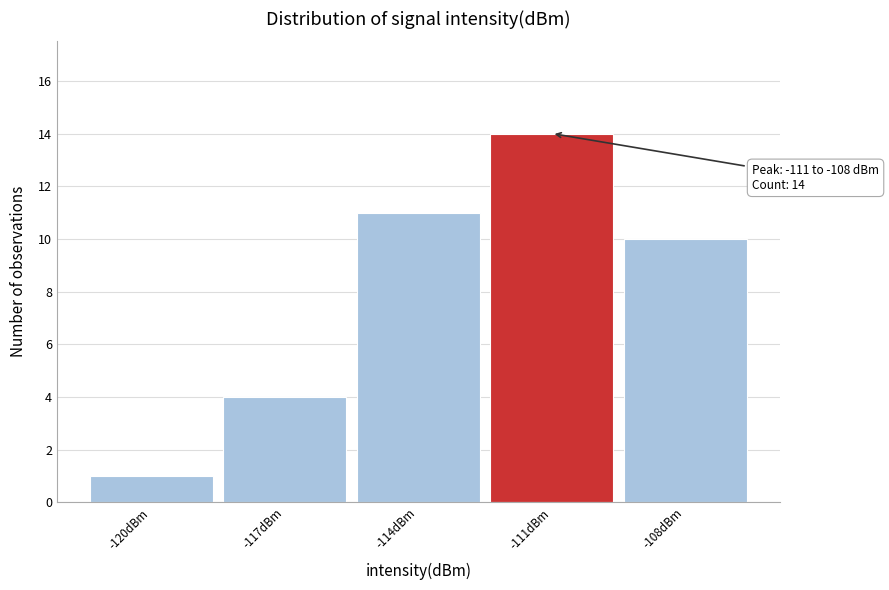

Reading right to left, extract all data points from this chart.

10	14	11	4	1